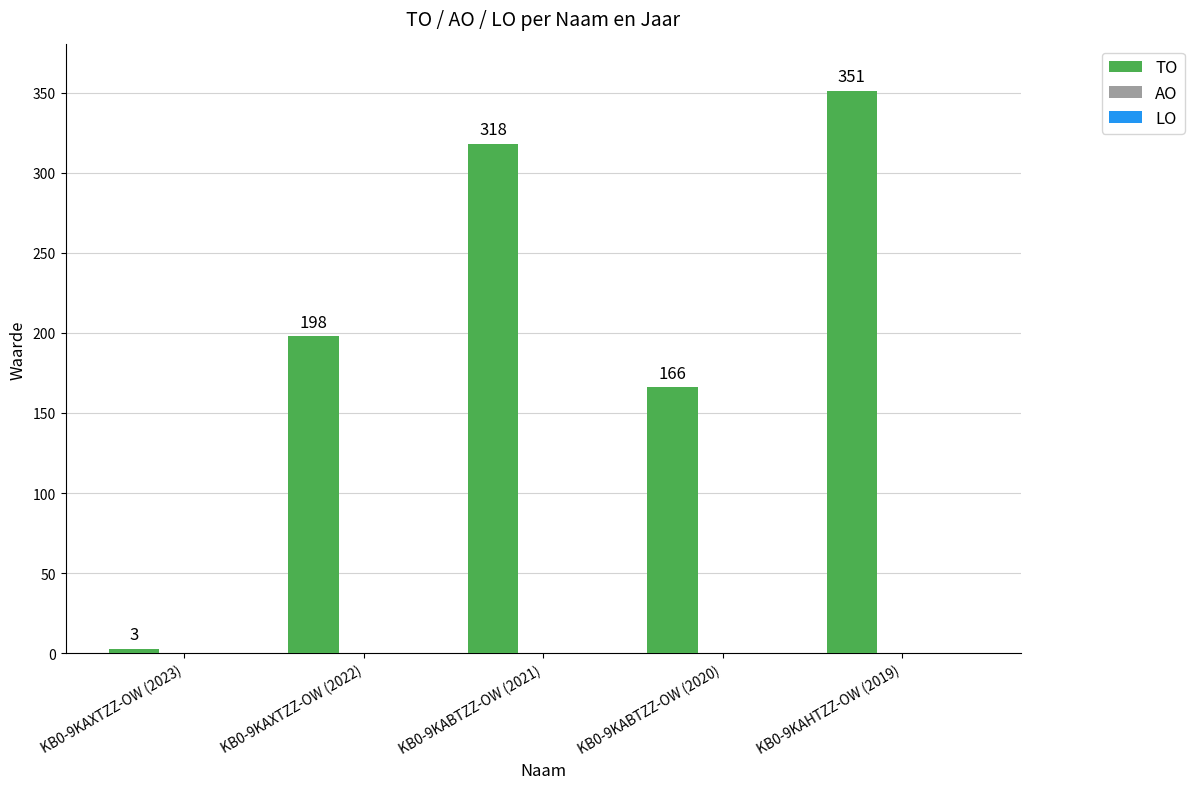

What is the minimum value shown in the chart?

3